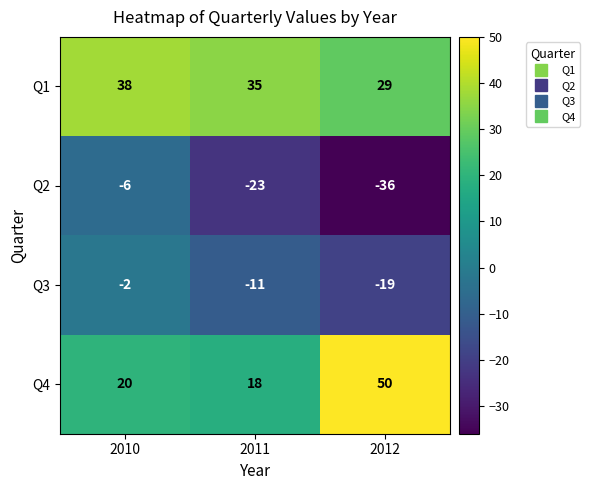

Read the Q4 value at 2010, to the nearest 10.

20